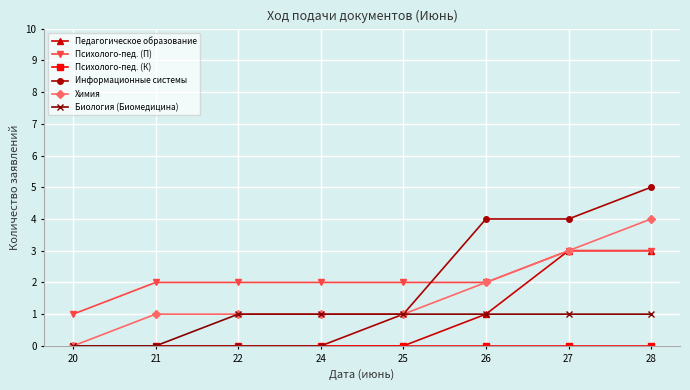

What is the value of the Психолого-пед. (П) point at the 2nd from the left?

2